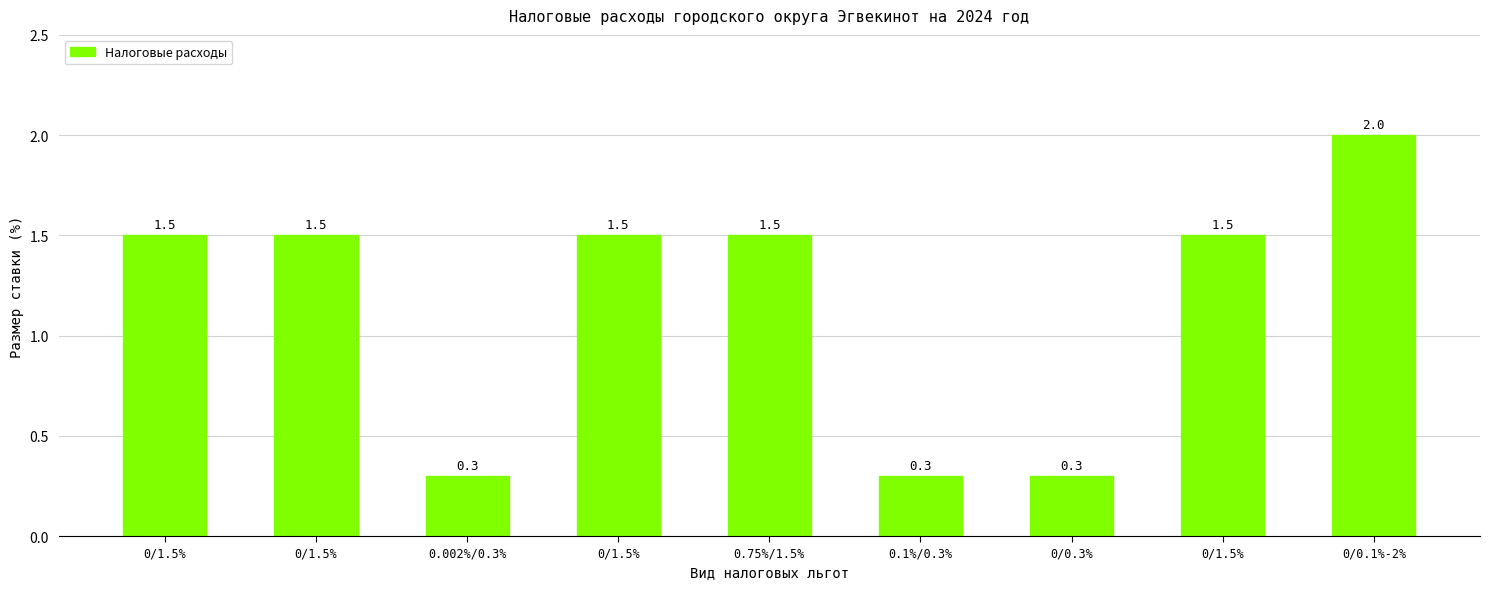

Reading left to right, what are all the values shown in this chart?

1.5	1.5	0.3	1.5	1.5	0.3	0.3	1.5	2.0